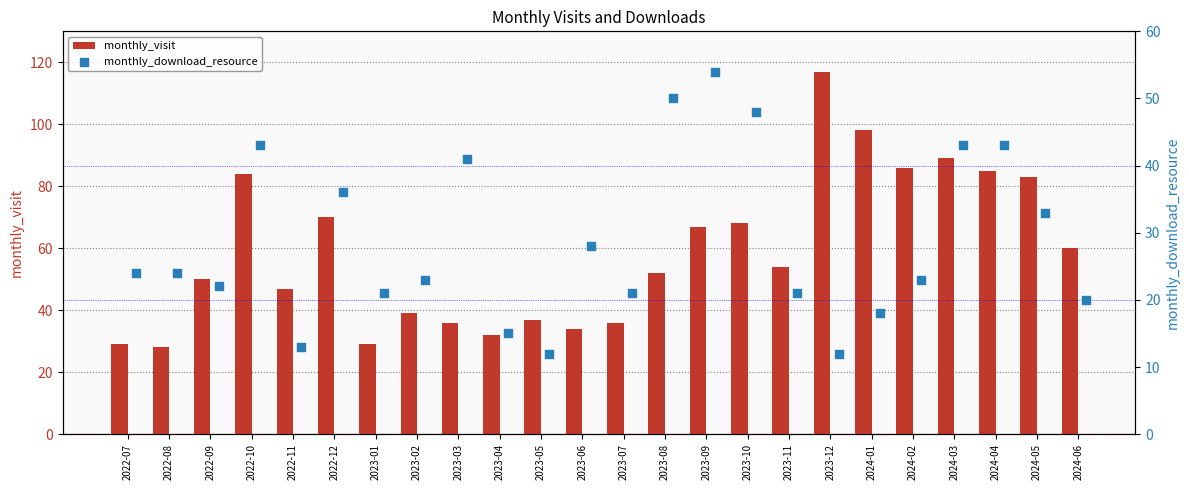

Which series reaches the minimum Y coordinate?

monthly_download_resource